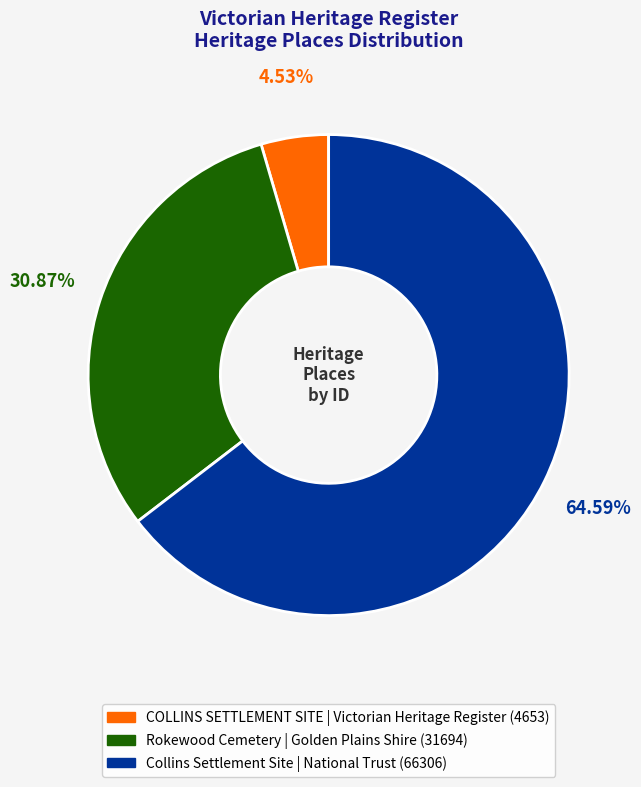

Which category has the biggest portion of the pie?

Collins Settlement Site